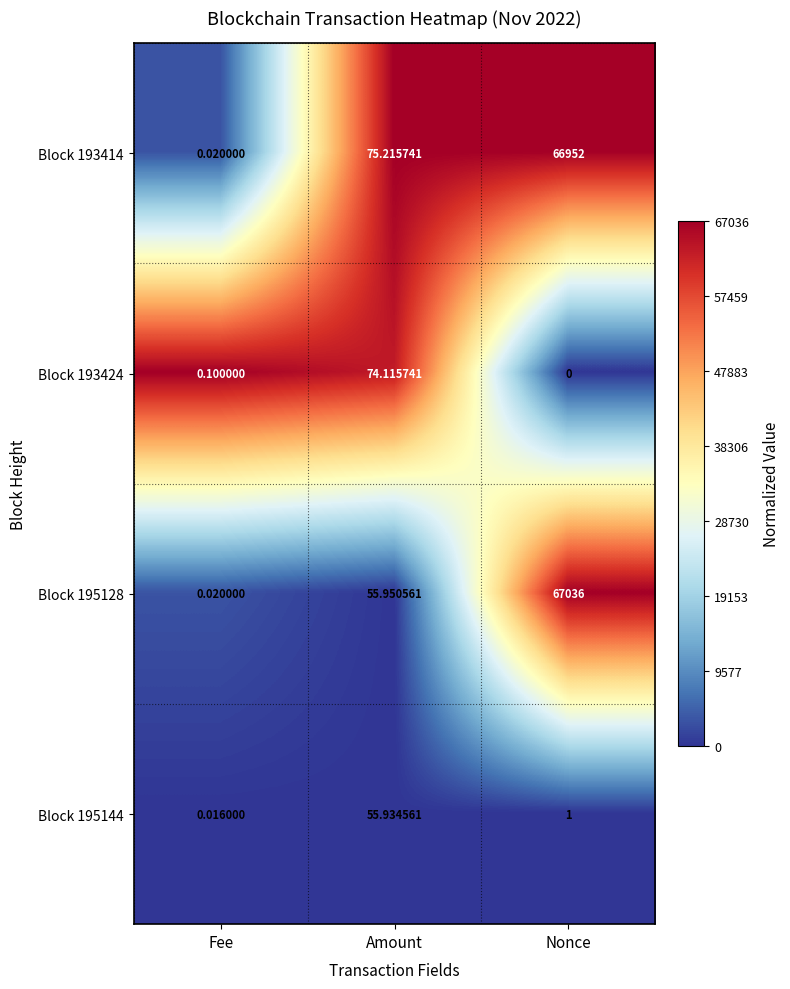

What is the spread (max minus min) of values at Amount?

19.3